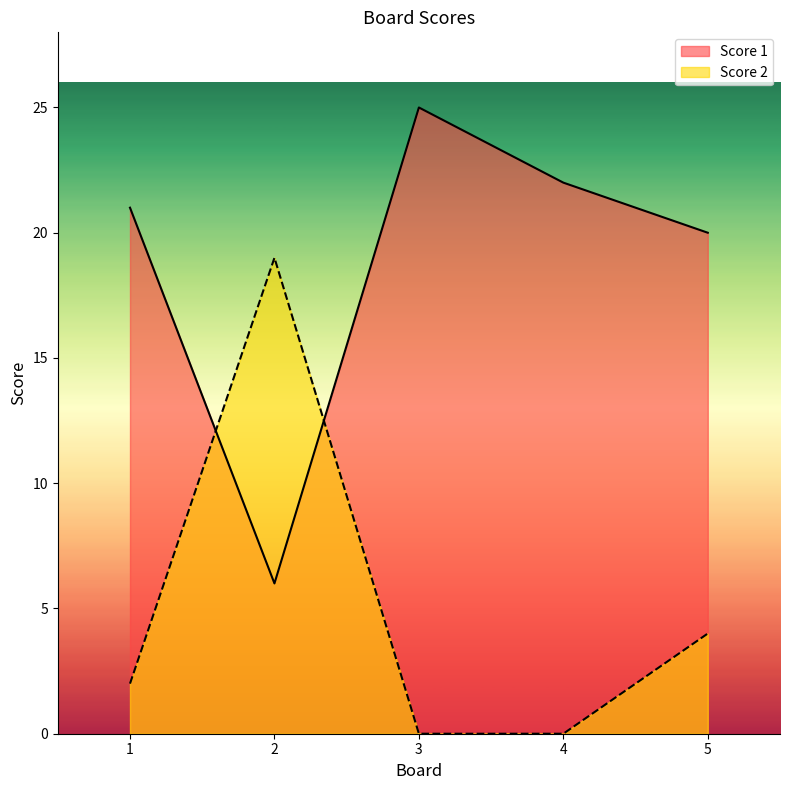

Which has a higher value, 2 or 3?

3